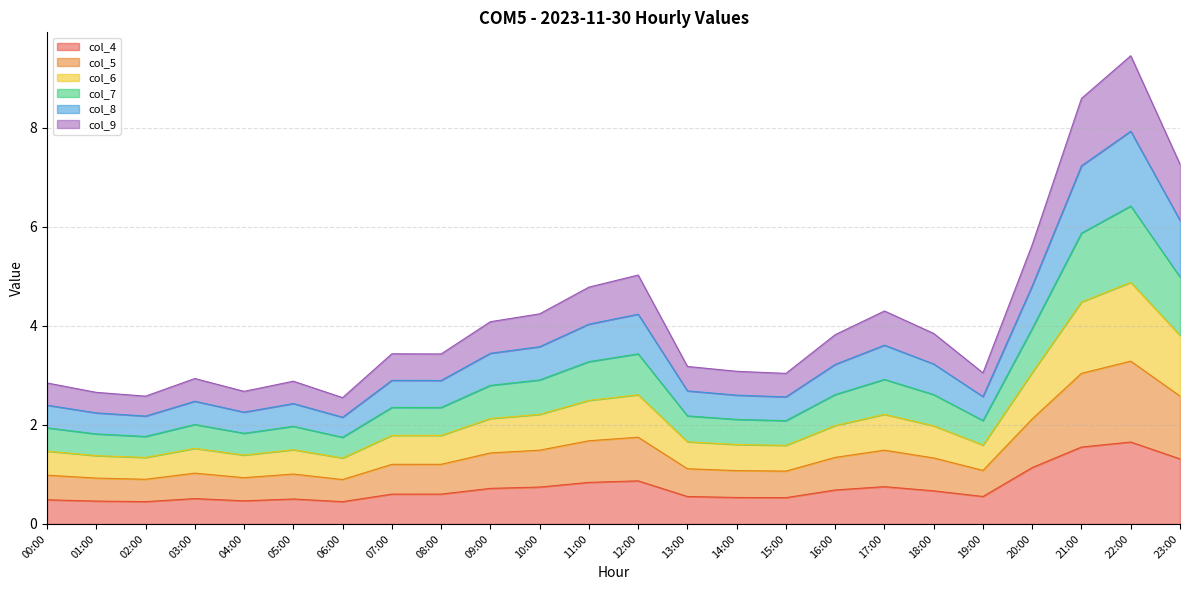

Which category has the highest value in the col_7 series?

22:00